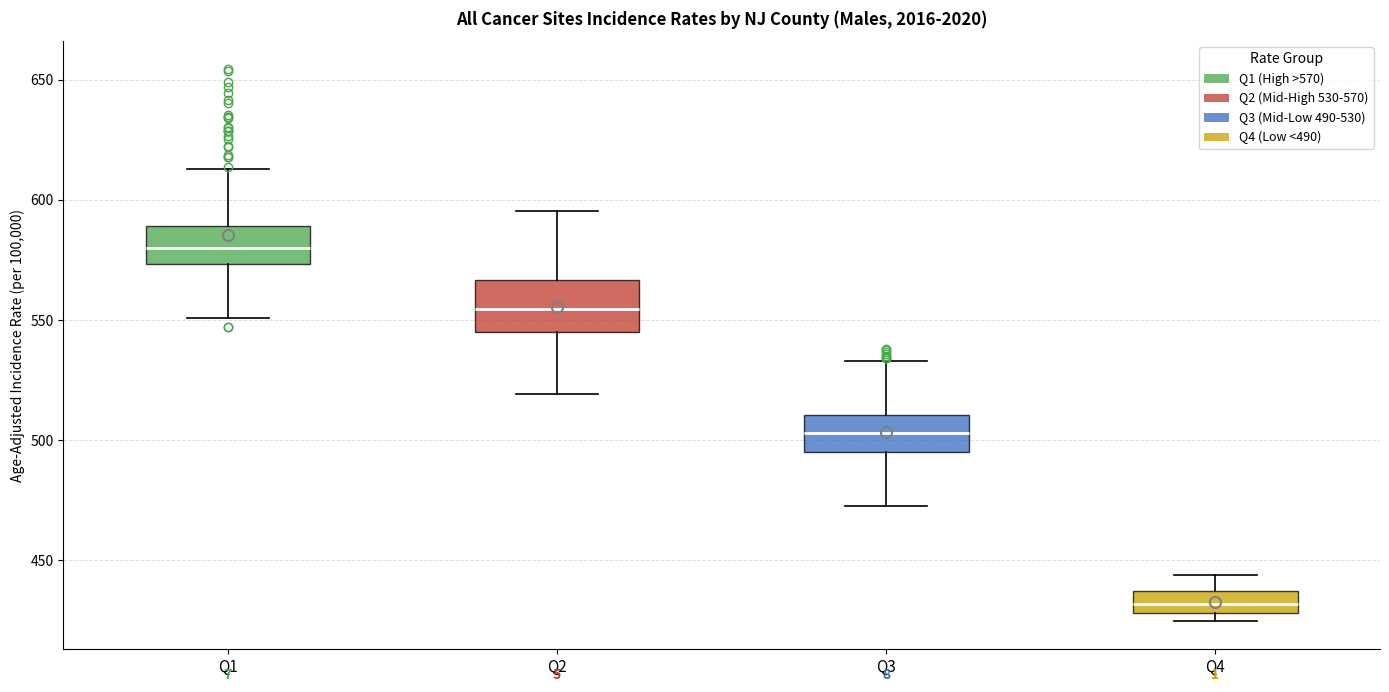

Reading left to right, transcribe this box plot: for each box, give where its median line is, the range the box spans, and where its two whiskers end, as read against the y-axis. The values are not printed on the chart, so give them approximately, as read against the axis.

Q1: median 580, box 575 to 590, whiskers 550 to 615
Q2: median 555, box 545 to 565, whiskers 520 to 595
Q3: median 505, box 495 to 510, whiskers 470 to 535
Q4: median 430 (inside the box), box 430 to 435, whiskers 425 to 445